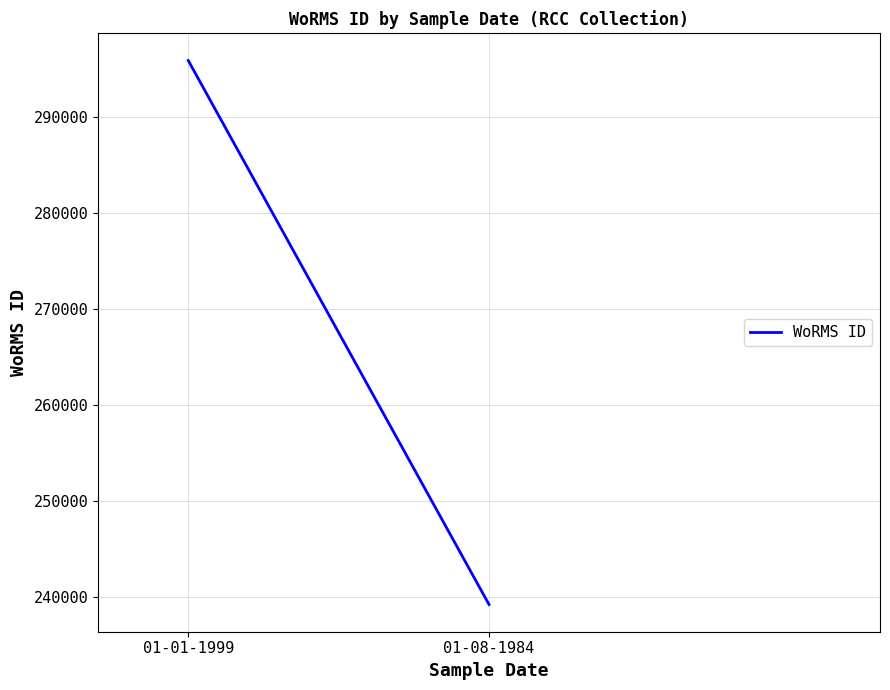

What is the greatest value displayed?

295864